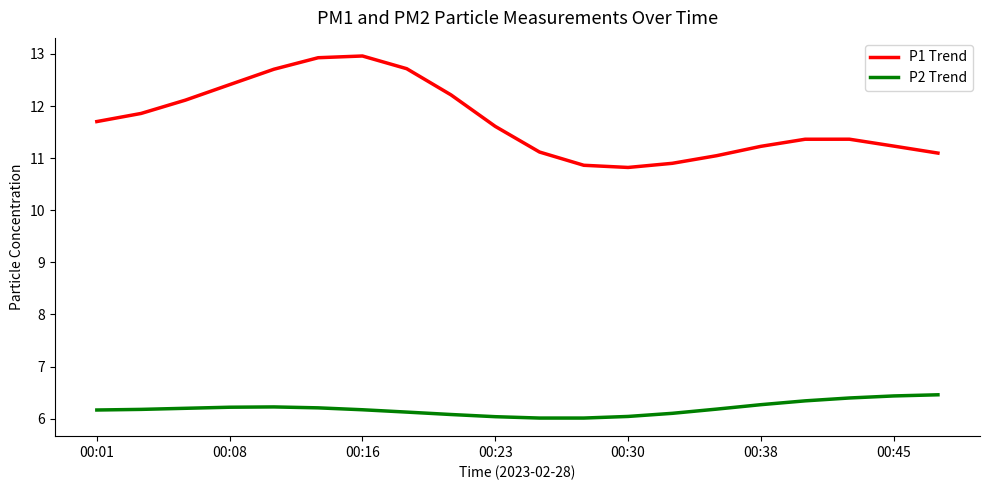

Which series has the largest total across all categories?

P1 Trend